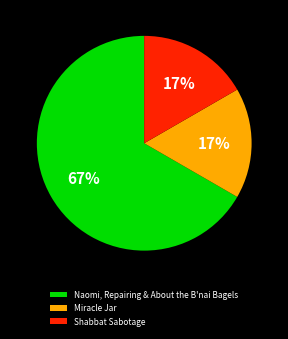

Combined, do Miracle Jar and Naomi, Repairing & About the B'nai Bagels account for over 50%?

Yes